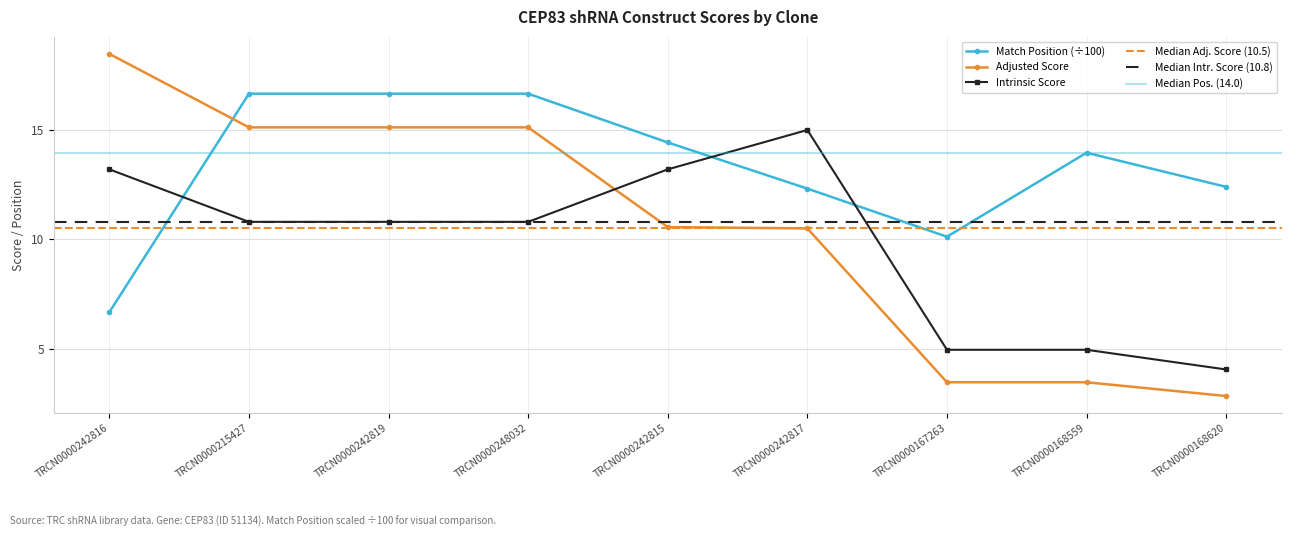

Where do Adjusted Score and Intrinsic Score first cross each other?

TRCN0000248032 and TRCN0000242815